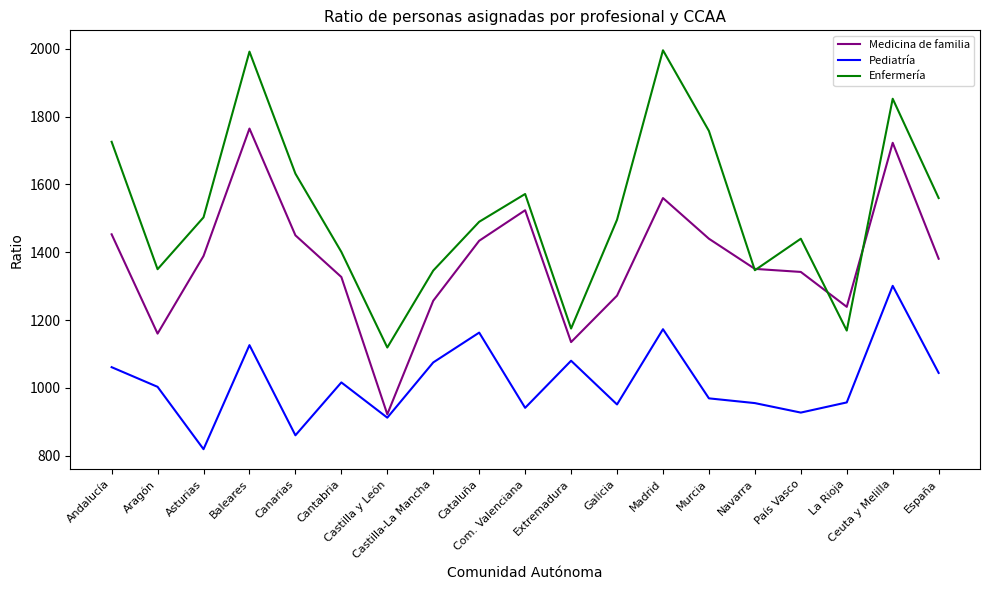

What is the minimum value for Pediatría?

819